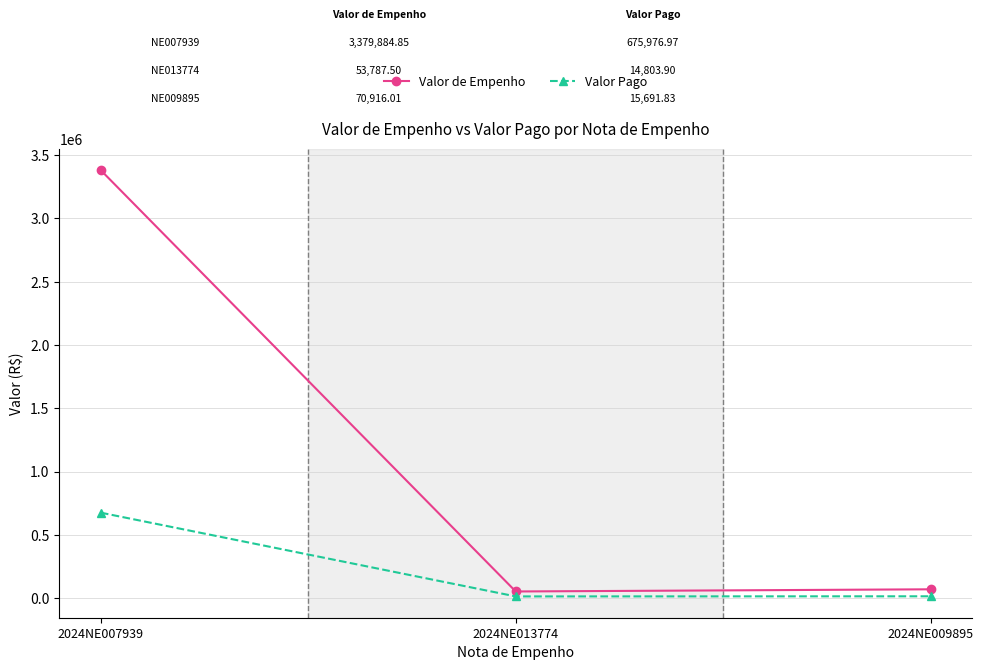

What is the difference between the maximum and minimum values in the Valor Pago series?

661173.1